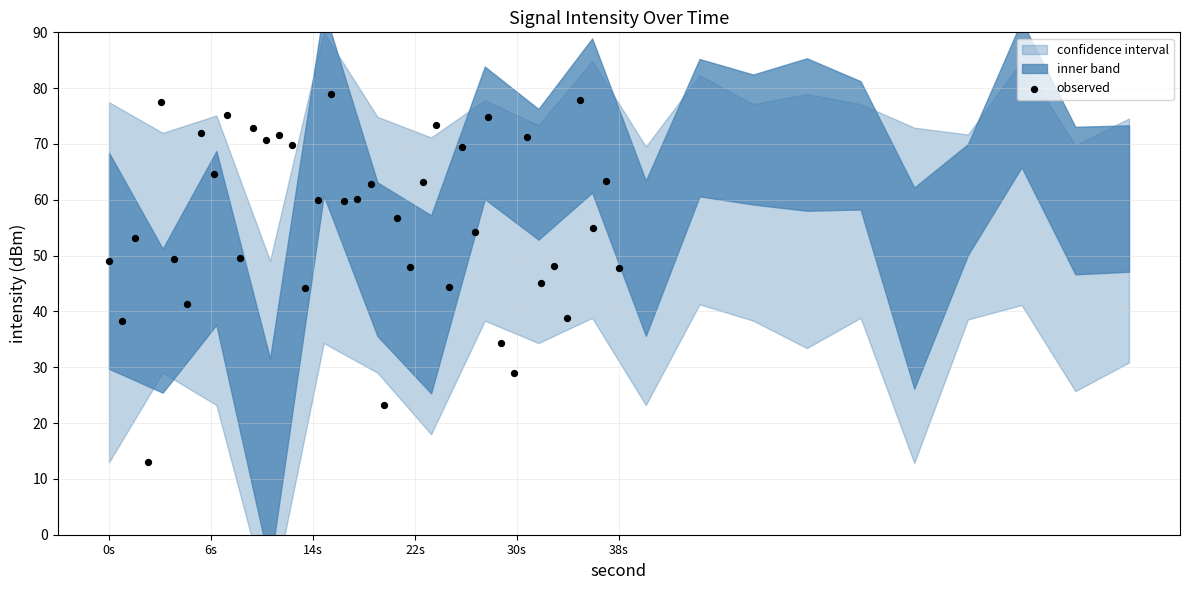

What is the range of X values (max minus min)?

19.0